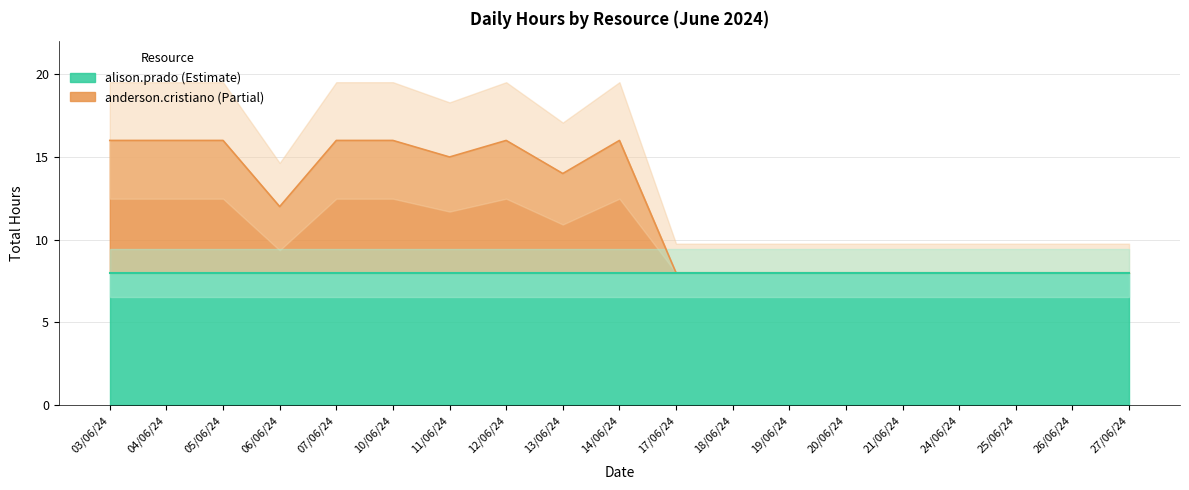

Rank the categories by value from lowest to highest.

17/06/24, 18/06/24, 19/06/24, 20/06/24, 21/06/24, 24/06/24, 25/06/24, 26/06/24, 27/06/24, 06/06/24, 13/06/24, 11/06/24, 03/06/24, 04/06/24, 05/06/24, 07/06/24, 10/06/24, 12/06/24, 14/06/24